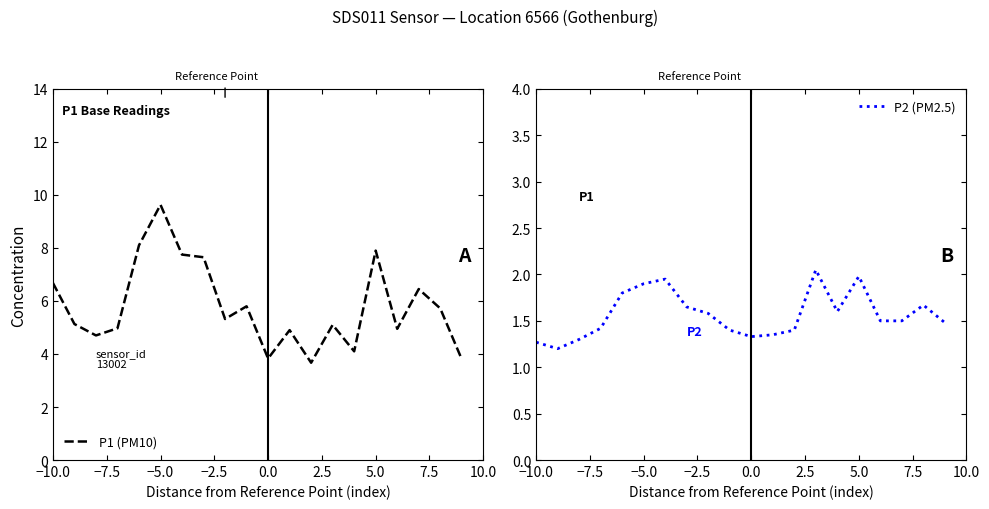

Is it true that P2 (PM2.5) equals 1.0 at 5.0?

False